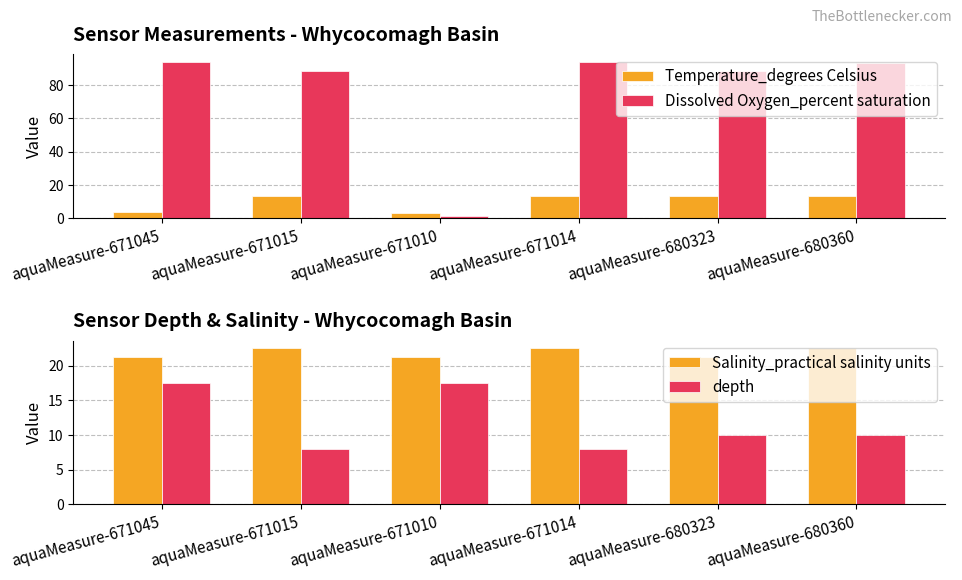

How many bars are there in total?

24